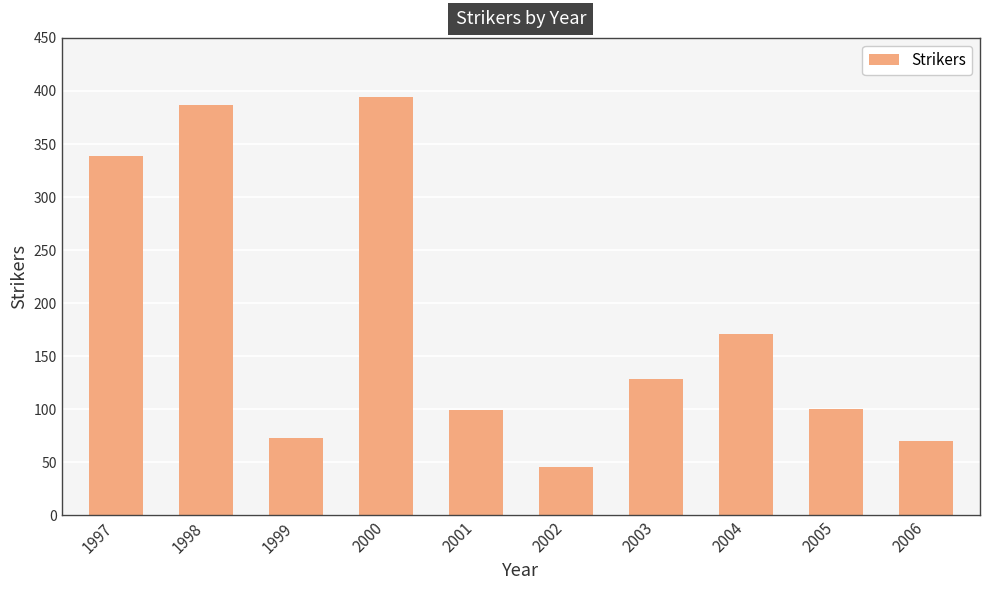

What is the value of the 10th bar from the left?

70